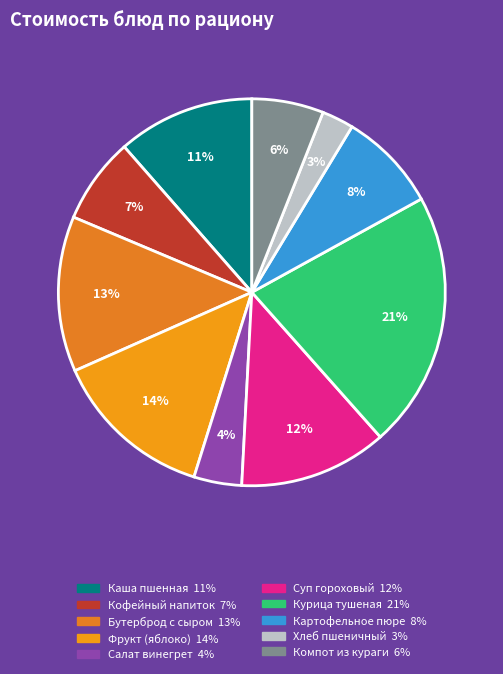

How many segments does this pie chart have?

10